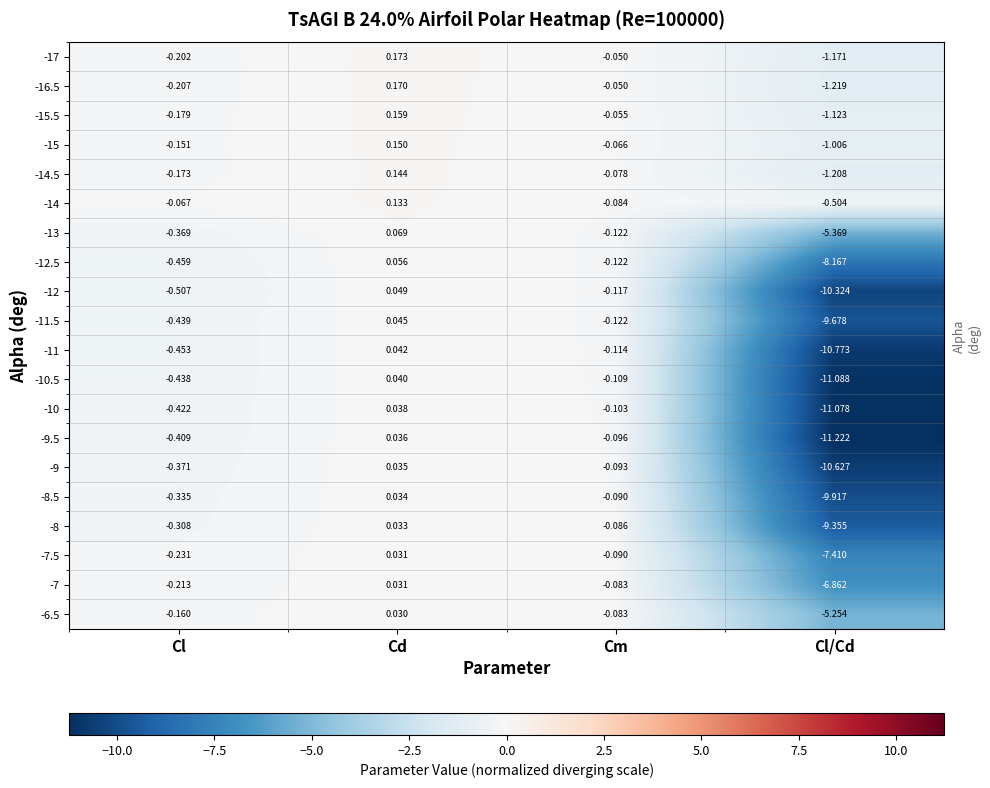

Which series changed the most between Cd and Cl/Cd?

-9.5